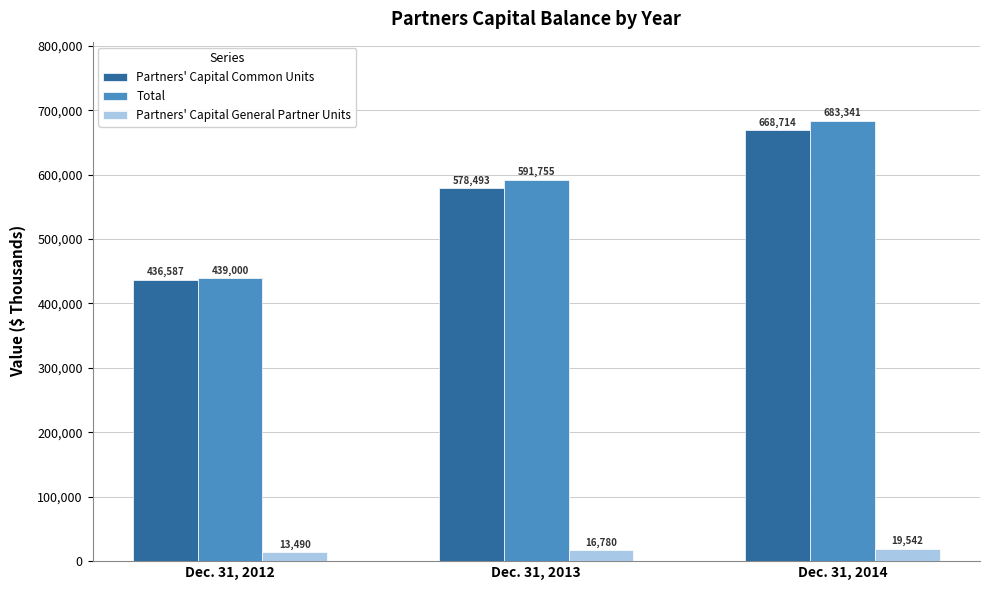

Is the value of Partners' Capital Common Units at Dec. 31, 2012 greater than the value of Total at Dec. 31, 2014?

No